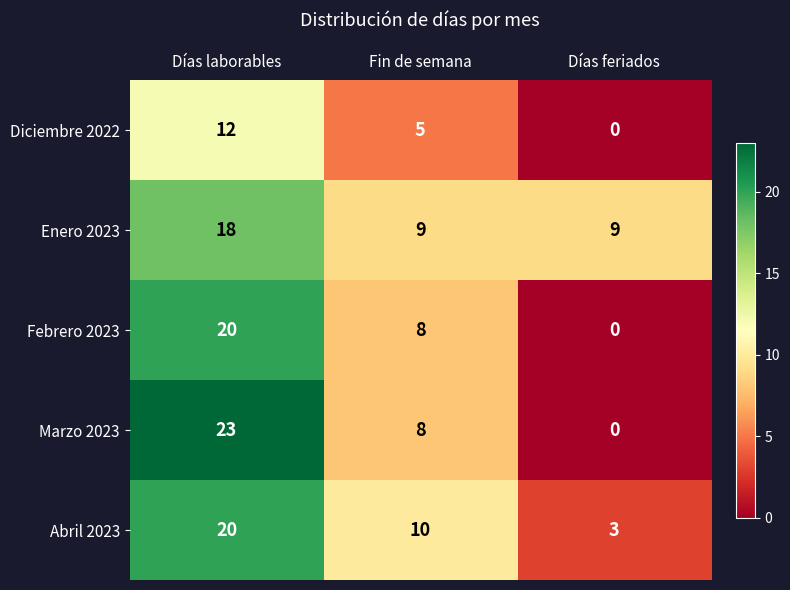

Reading left to right, transcribe all the data shown in this chart.

Diciembre 2022: 12	5	0
Enero 2023: 18	9	9
Febrero 2023: 20	8	0
Marzo 2023: 23	8	0
Abril 2023: 20	10	3